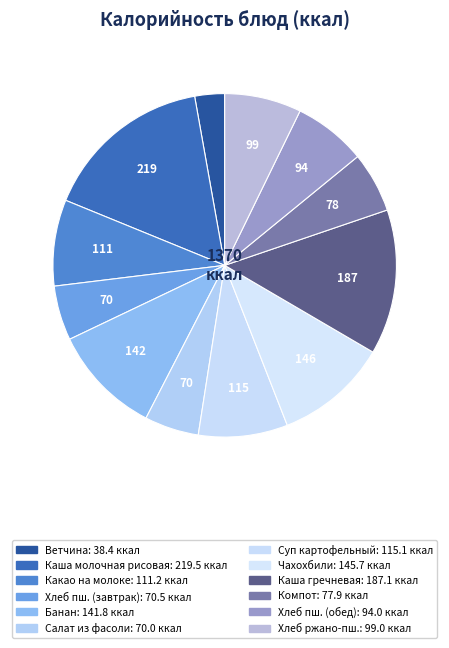

To the nearest percent, what is the average slice percentage?

8%